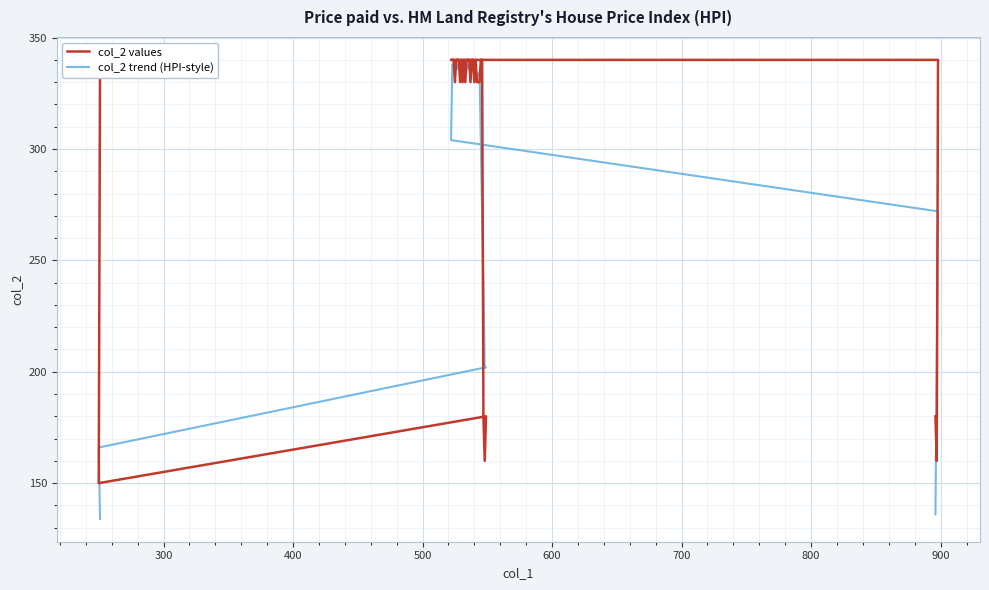

What is the minimum value for col_2 values?

150